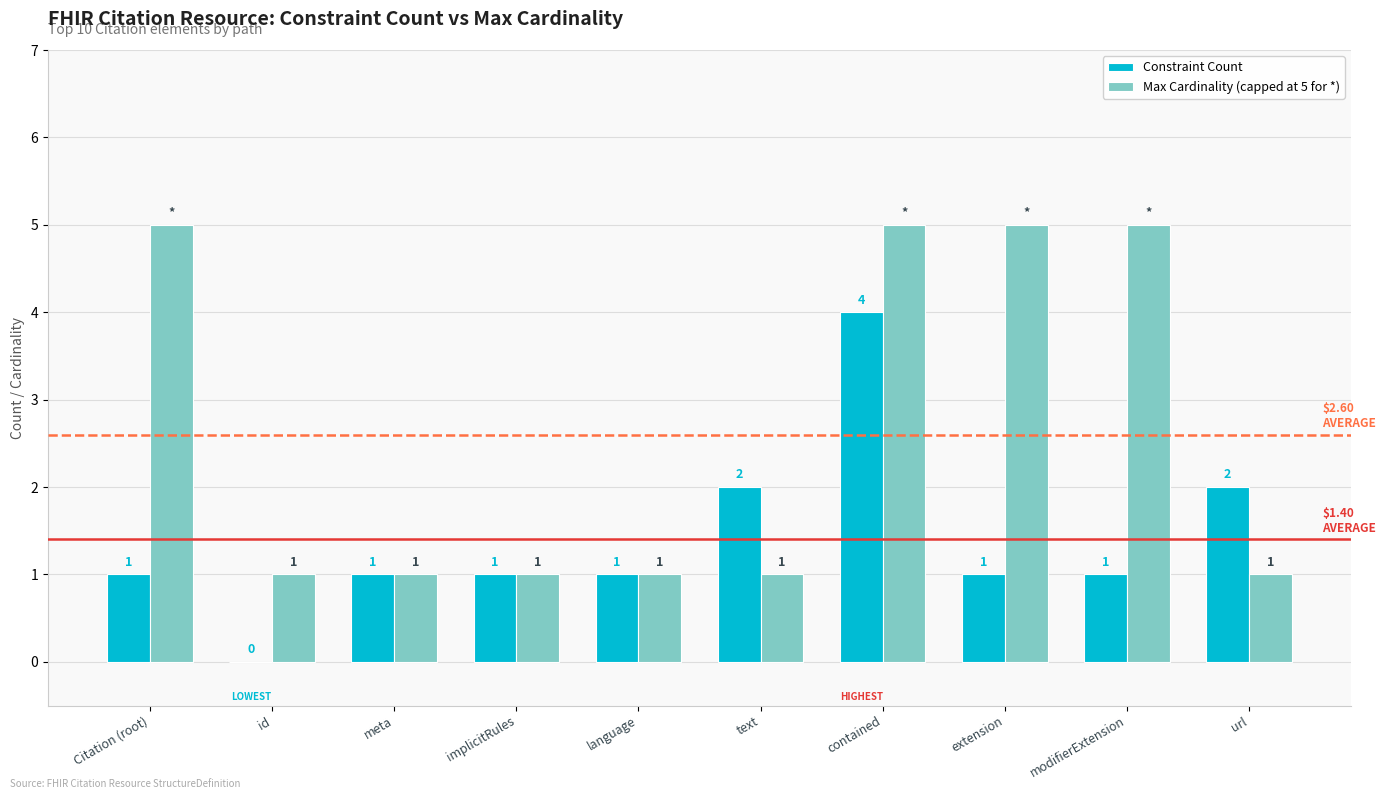

What is the maximum value for Constraint Count?

4